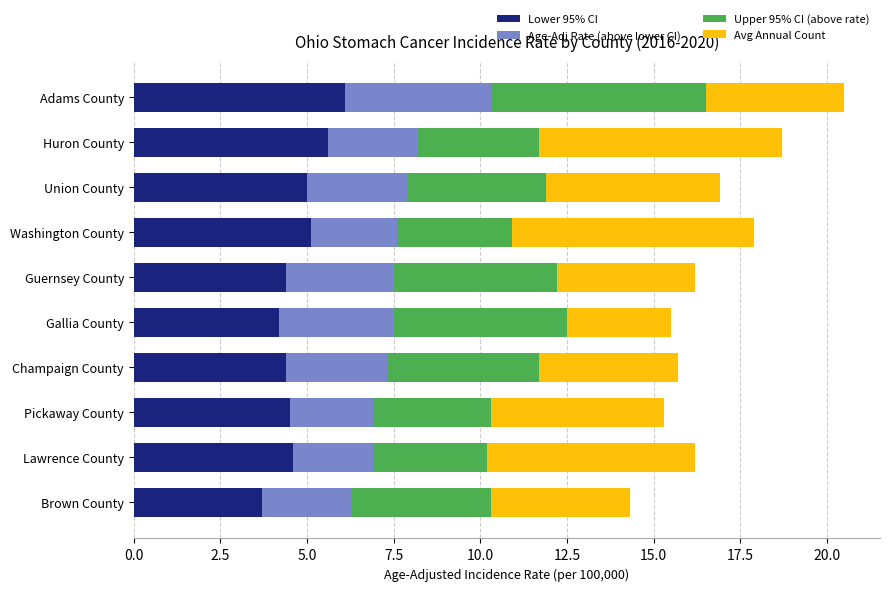

What is the total value across all series at Union County?

16.9